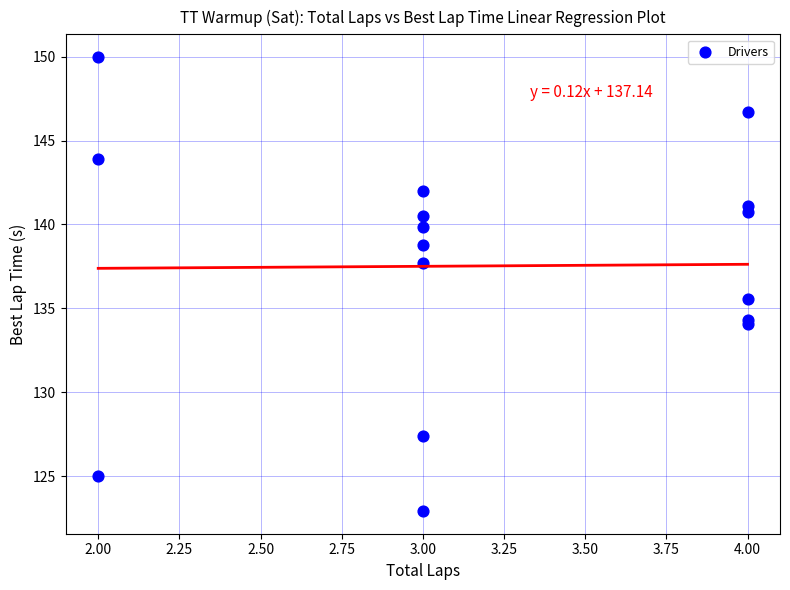

What Y value in the scatter plot is closest to 136?

135.6